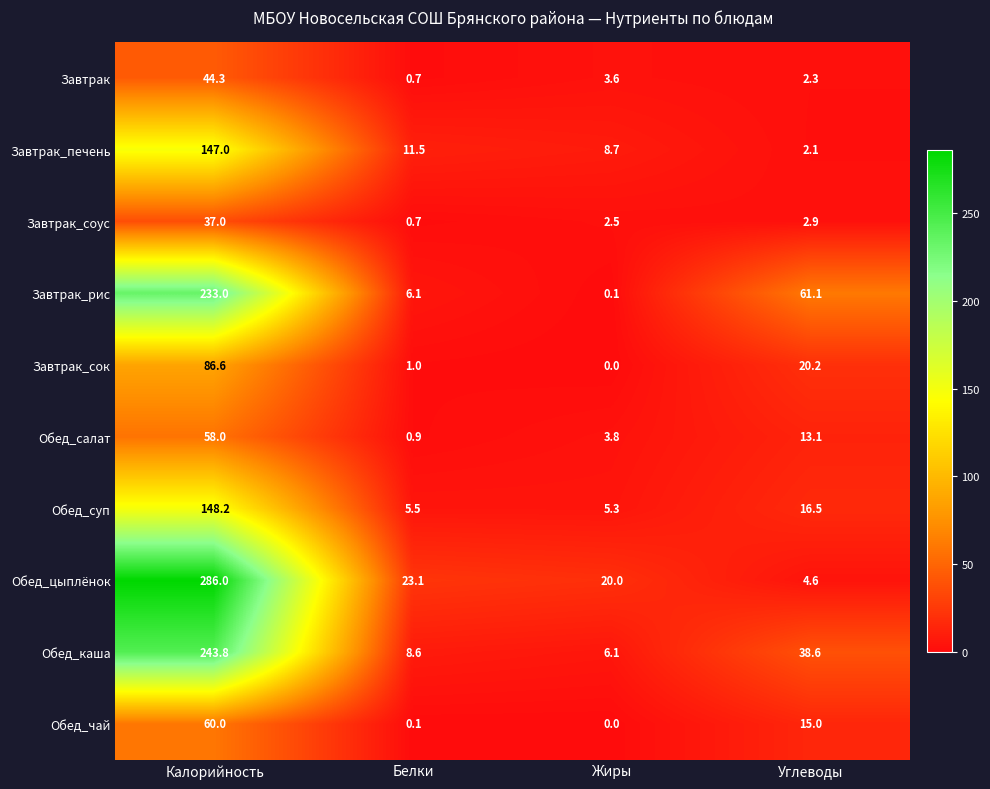

The value of Обед_суп at Белки is 8.1. True or false?

False